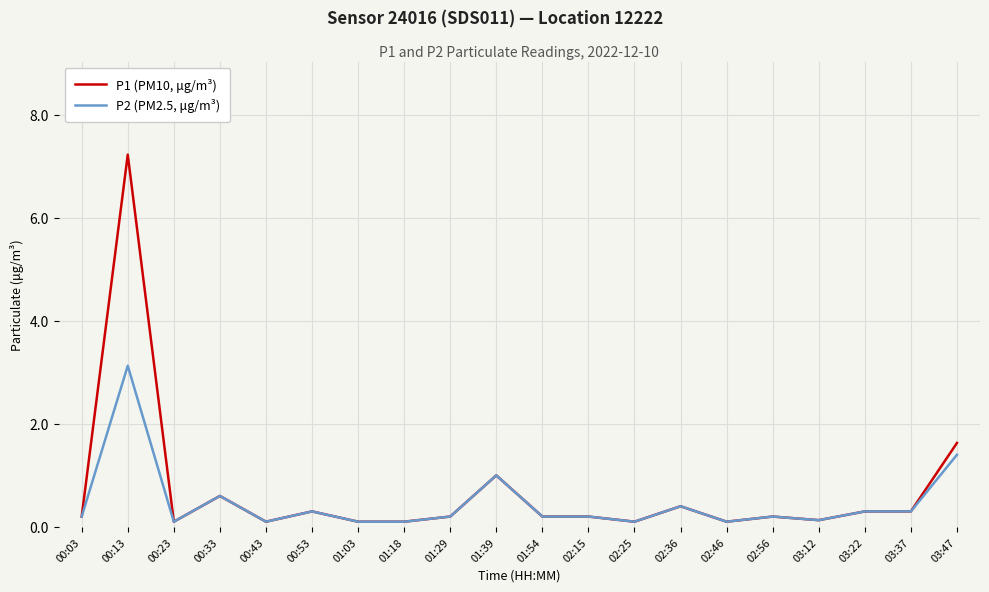

True or false: P1 (PM10, μg/m³) has a value of 0.3 at 03:37.

True